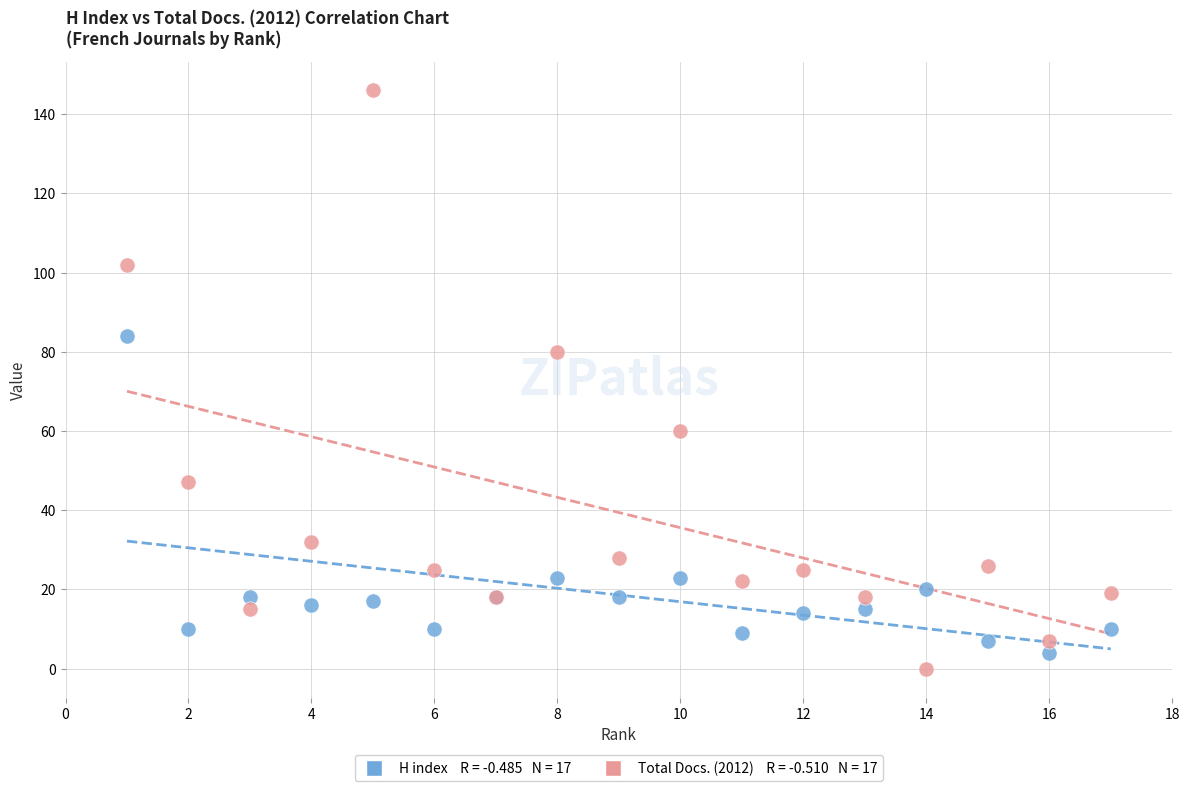

Across all series, what Y value is closest to 73?

80